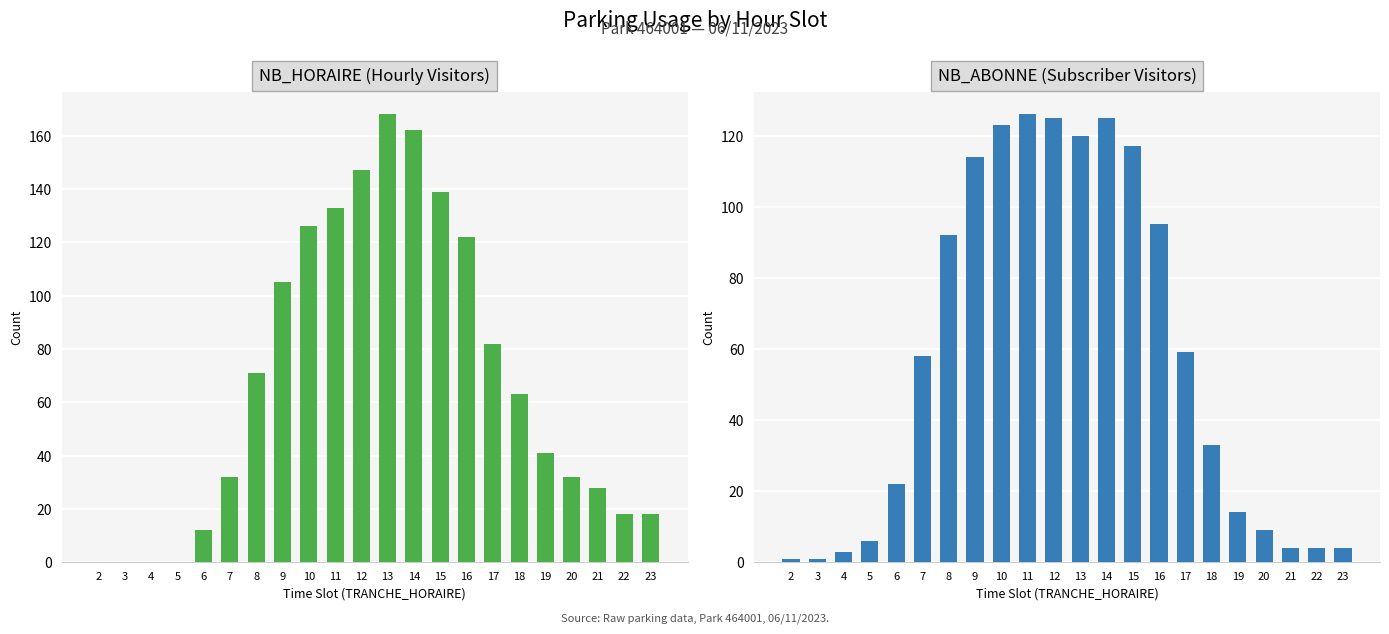

At which category is the sum across all series the highest?

13